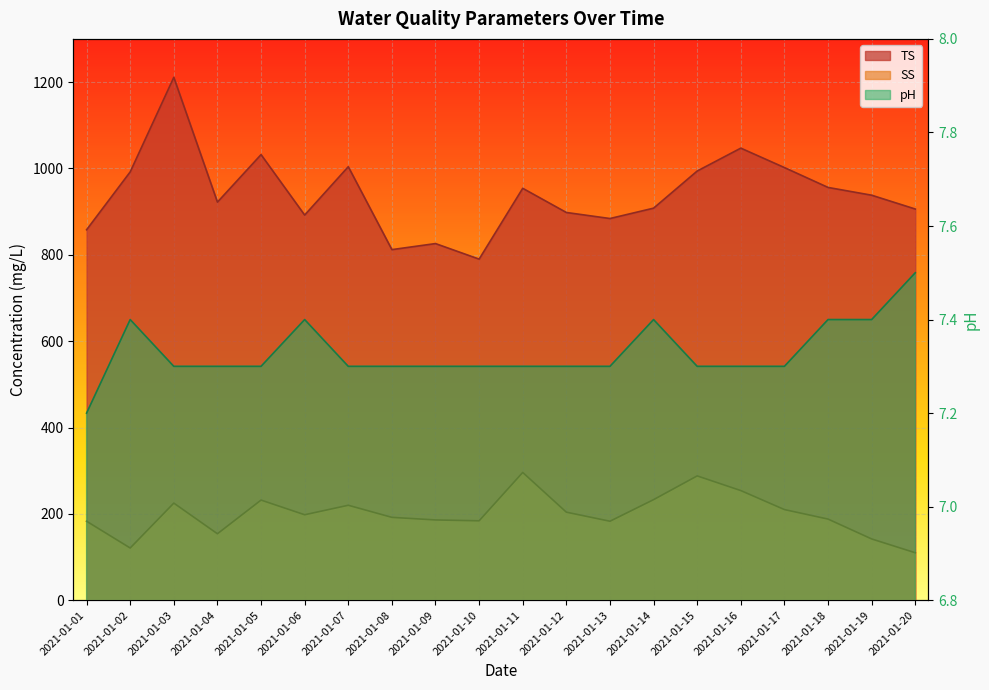

What are all the series names shown in the legend?

TS, SS, pH